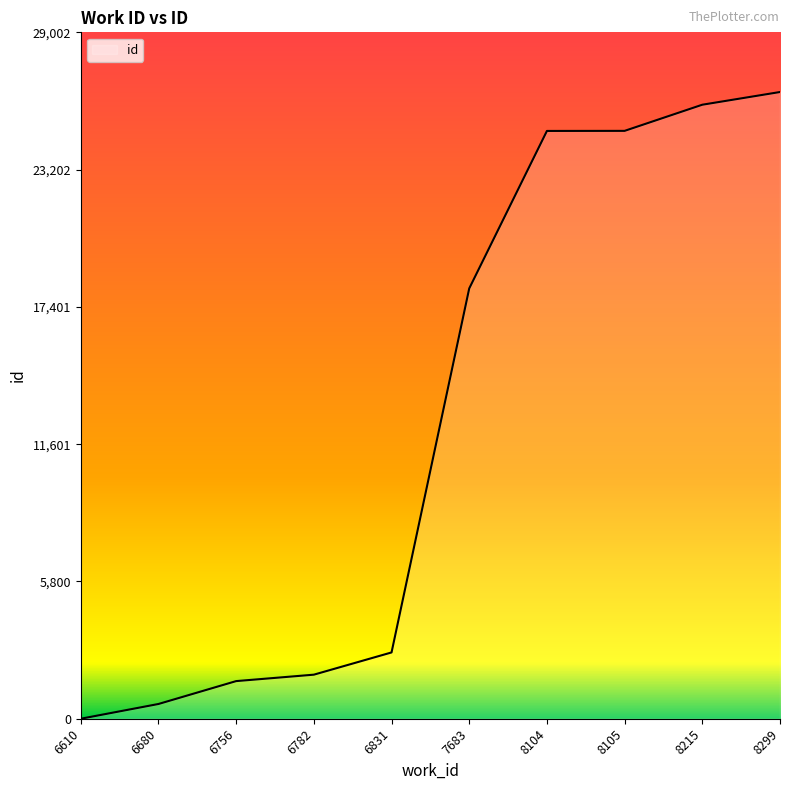

What is the sum of all values?

127157.7